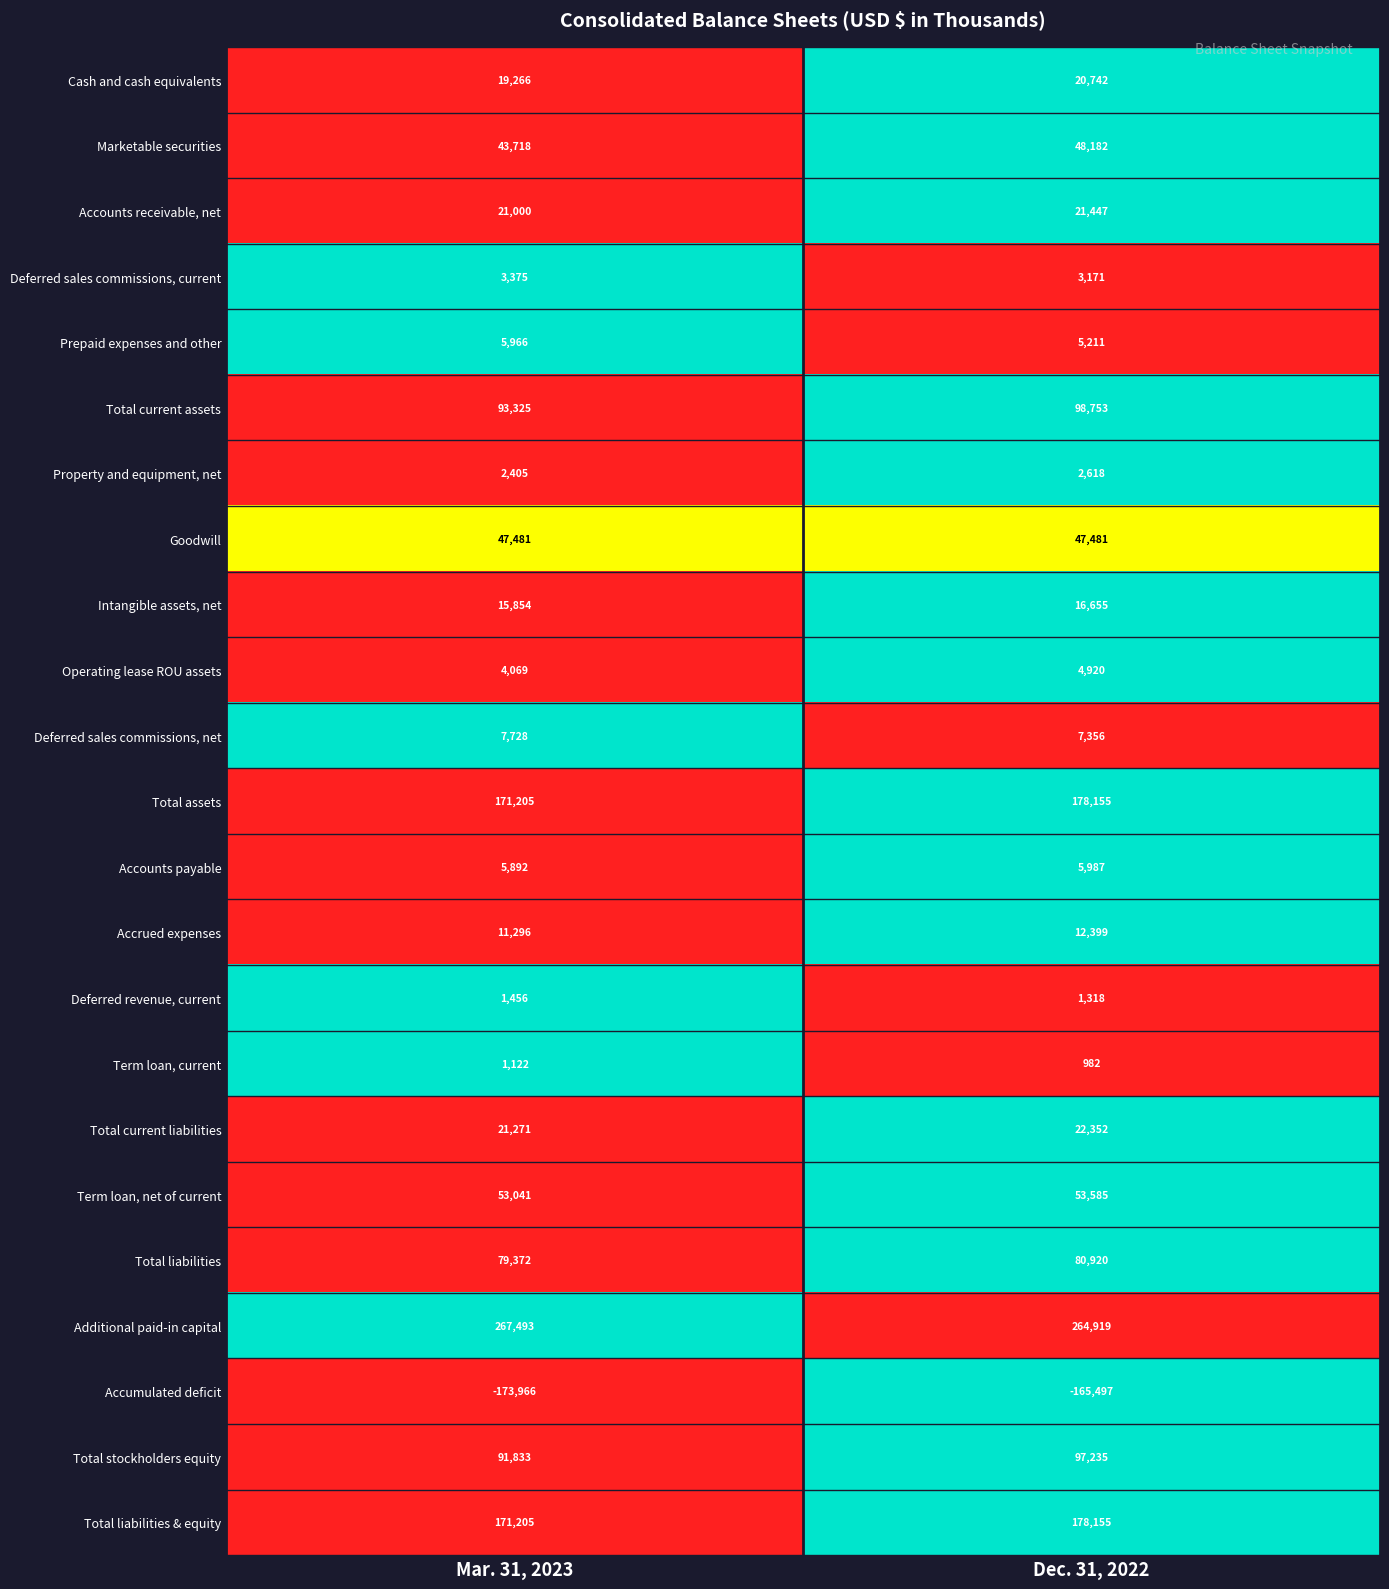

Which series changed the most between Mar. 31, 2023 and Dec. 31, 2022?

Accumulated deficit